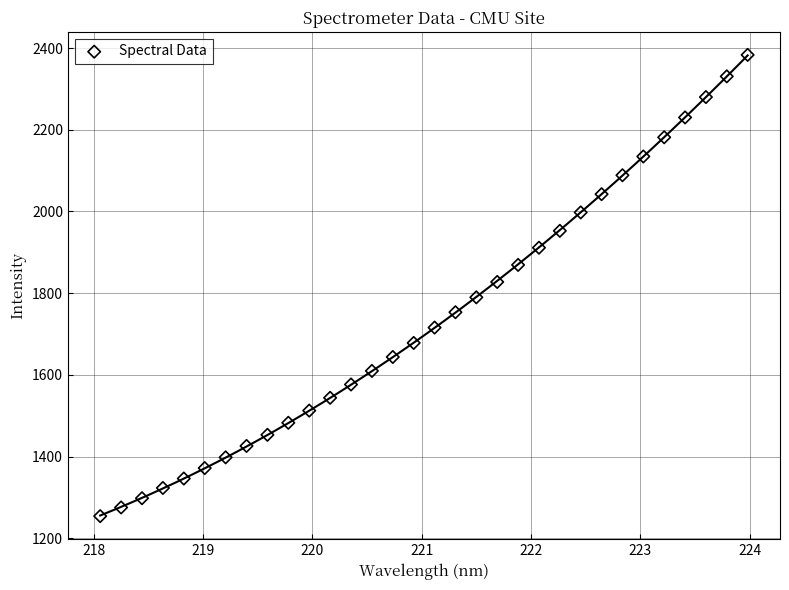

What is the range of X values (max minus min)?

5.9